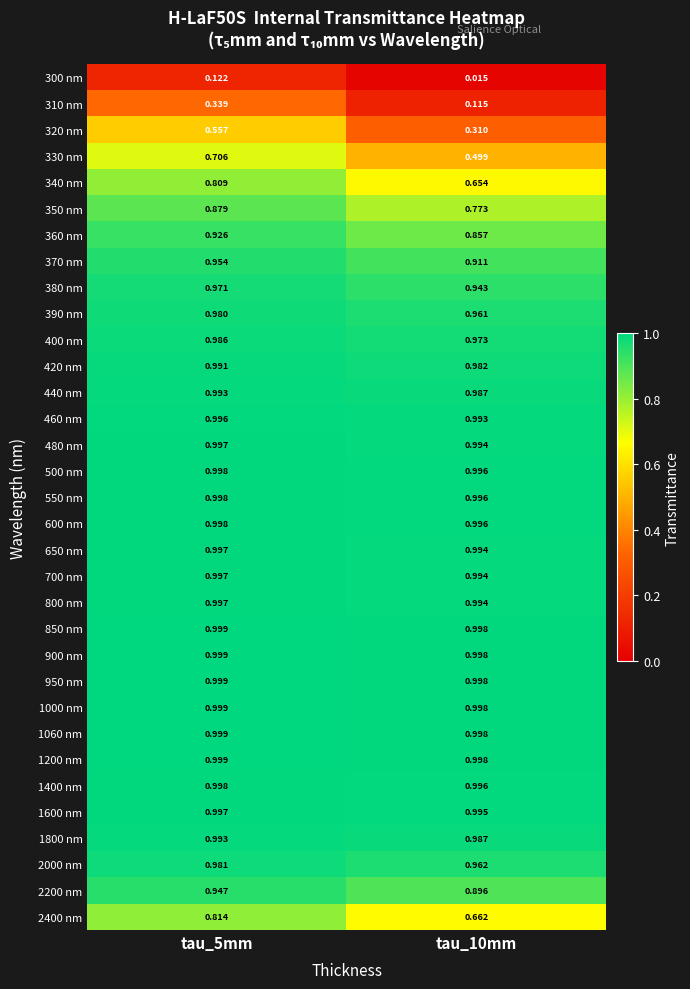

Reading right to left, list all the values displayed in this chart.

300 nm: tau_10mm=0.0	tau_5mm=0.1
310 nm: tau_10mm=0.1	tau_5mm=0.3
320 nm: tau_10mm=0.3	tau_5mm=0.6
330 nm: tau_10mm=0.5	tau_5mm=0.7
340 nm: tau_10mm=0.7	tau_5mm=0.8
350 nm: tau_10mm=0.8	tau_5mm=0.9
360 nm: tau_10mm=0.9	tau_5mm=0.9
370 nm: tau_10mm=0.9	tau_5mm=1.0
380 nm: tau_10mm=0.9	tau_5mm=1.0
390 nm: tau_10mm=1.0	tau_5mm=1.0
400 nm: tau_10mm=1.0	tau_5mm=1.0
420 nm: tau_10mm=1.0	tau_5mm=1.0
440 nm: tau_10mm=1.0	tau_5mm=1.0
460 nm: tau_10mm=1.0	tau_5mm=1.0
480 nm: tau_10mm=1.0	tau_5mm=1.0
500 nm: tau_10mm=1.0	tau_5mm=1.0
550 nm: tau_10mm=1.0	tau_5mm=1.0
600 nm: tau_10mm=1.0	tau_5mm=1.0
650 nm: tau_10mm=1.0	tau_5mm=1.0
700 nm: tau_10mm=1.0	tau_5mm=1.0
800 nm: tau_10mm=1.0	tau_5mm=1.0
850 nm: tau_10mm=1.0	tau_5mm=1.0
900 nm: tau_10mm=1.0	tau_5mm=1.0
950 nm: tau_10mm=1.0	tau_5mm=1.0
1000 nm: tau_10mm=1.0	tau_5mm=1.0
1060 nm: tau_10mm=1.0	tau_5mm=1.0
1200 nm: tau_10mm=1.0	tau_5mm=1.0
1400 nm: tau_10mm=1.0	tau_5mm=1.0
1600 nm: tau_10mm=1.0	tau_5mm=1.0
1800 nm: tau_10mm=1.0	tau_5mm=1.0
2000 nm: tau_10mm=1.0	tau_5mm=1.0
2200 nm: tau_10mm=0.9	tau_5mm=0.9
2400 nm: tau_10mm=0.7	tau_5mm=0.8